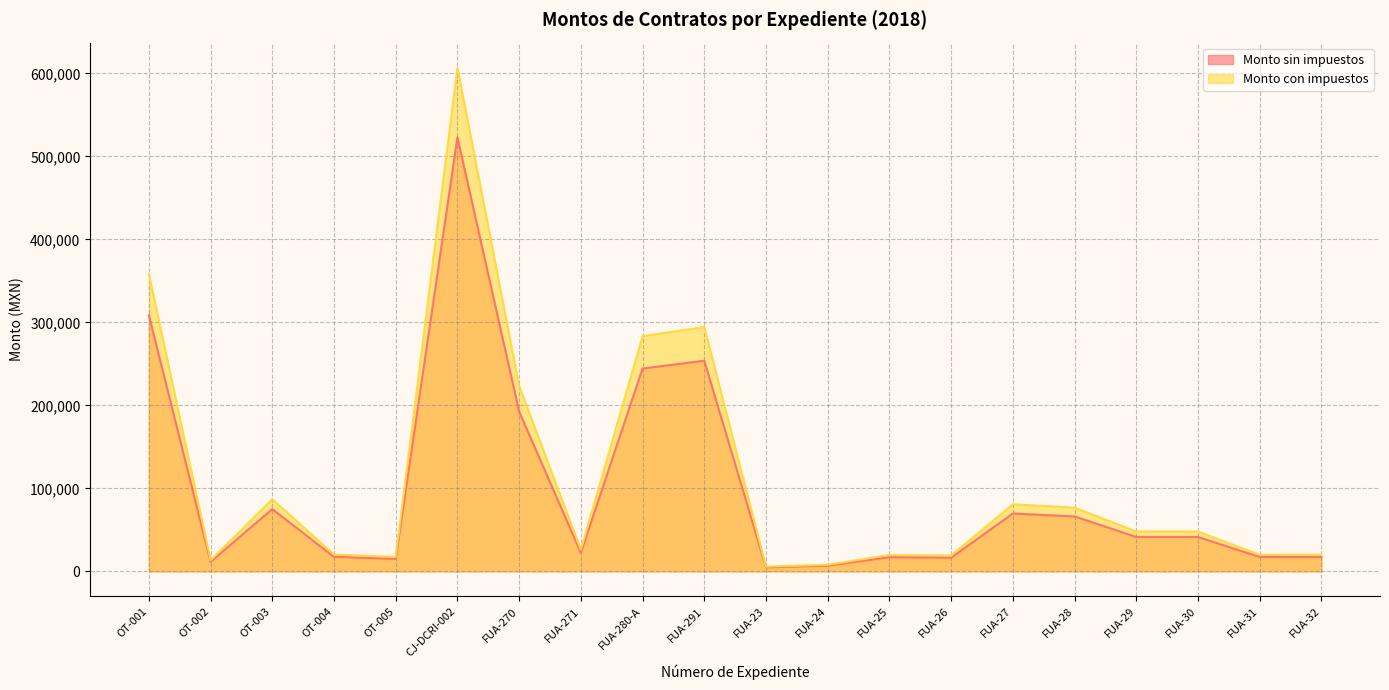

What is the difference between the maximum and minimum values in the Monto sin impuestos series?

518268.7